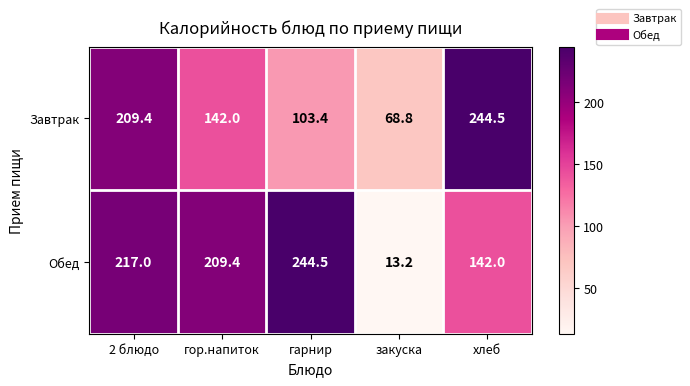

What is the smallest value displayed?

13.2